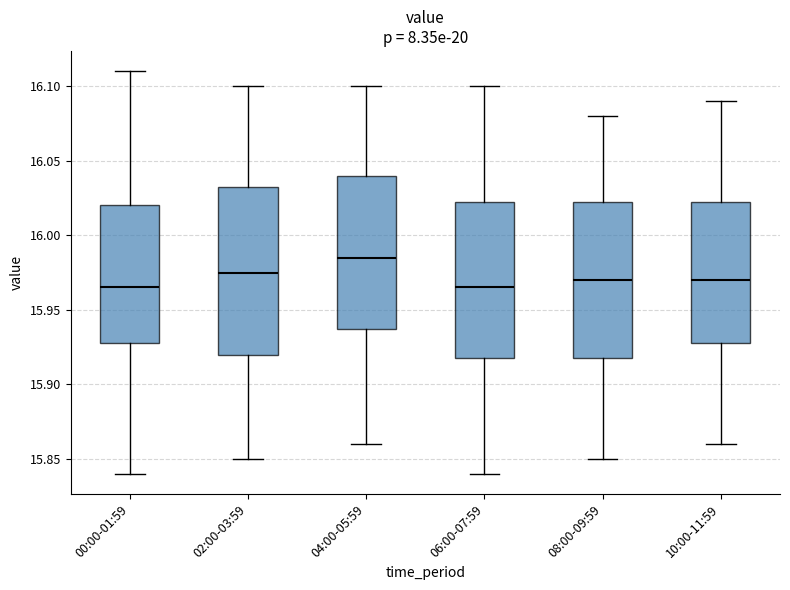

Reading left to right, read every box against the y-axis: the position of its median line, the range the box covers, and the ends of its whiskers. The values are not printed on the chart, so give them approximately, as read against the axis.

00:00-01:59: median 15.965, box 15.930 to 16.020, whiskers 15.840 to 16.110
02:00-03:59: median 15.975, box 15.920 to 16.035, whiskers 15.850 to 16.100
04:00-05:59: median 15.985, box 15.940 to 16.040, whiskers 15.860 to 16.100
06:00-07:59: median 15.965, box 15.920 to 16.025, whiskers 15.840 to 16.100
08:00-09:59: median 15.970, box 15.920 to 16.025, whiskers 15.850 to 16.080
10:00-11:59: median 15.970, box 15.930 to 16.025, whiskers 15.860 to 16.090